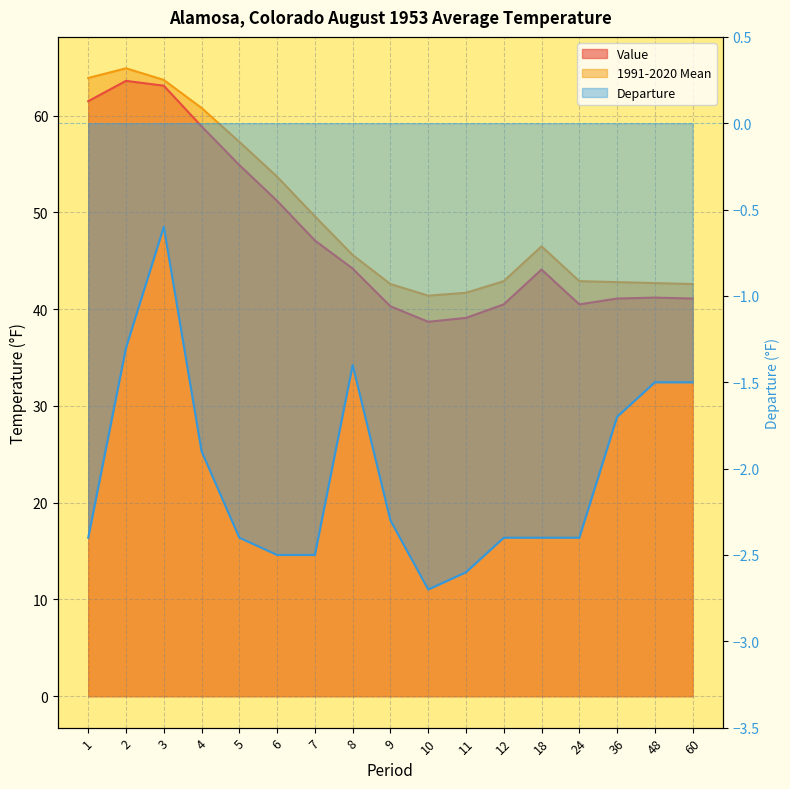

At which category does Value reach its first local valley?

10